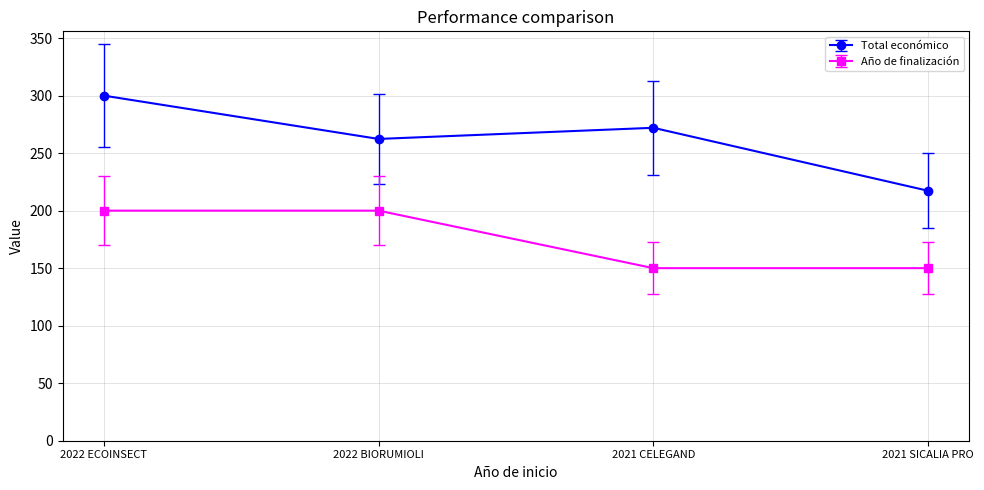

At which label is Total económico closest to 258?

2022 BIORUMIOLI